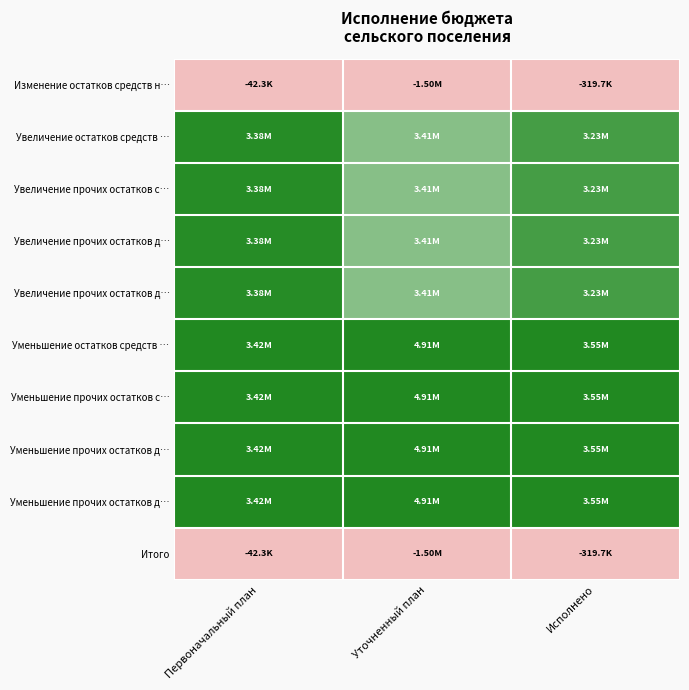

At how many categories does at least one series exceed 0?

3